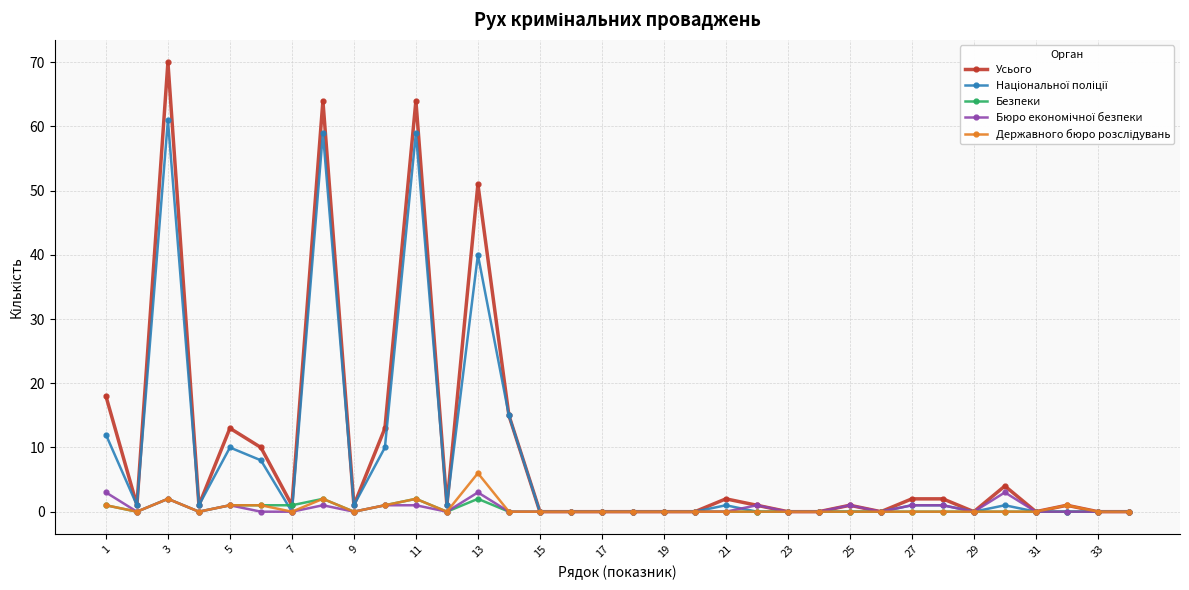

Does the chart have visible grid lines?

Yes